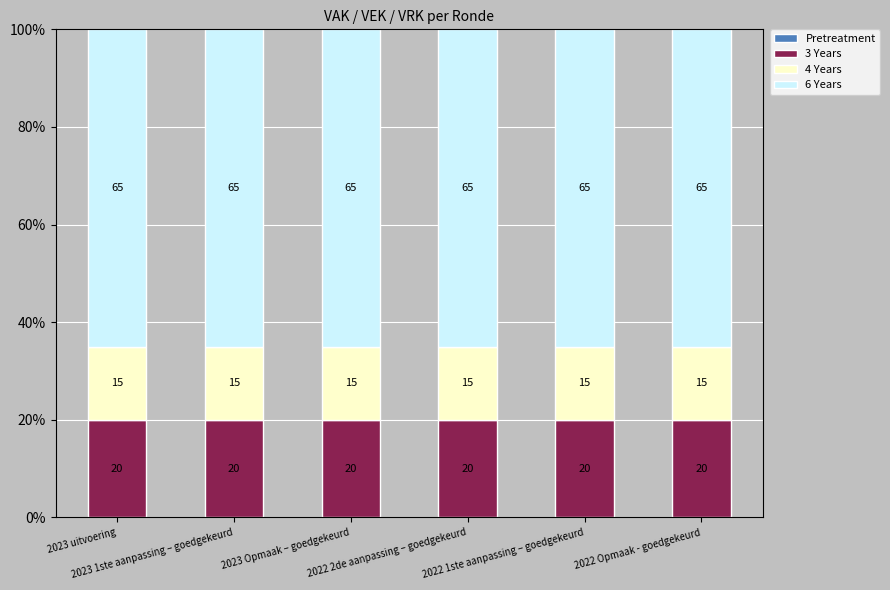

What is the lowest value of the 3 Years series?

20